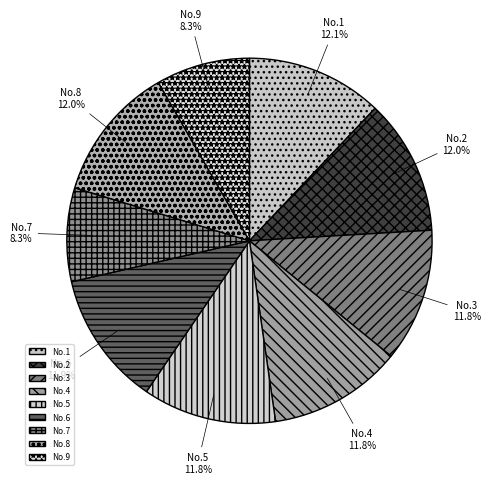

Does any single category account for the majority?

No